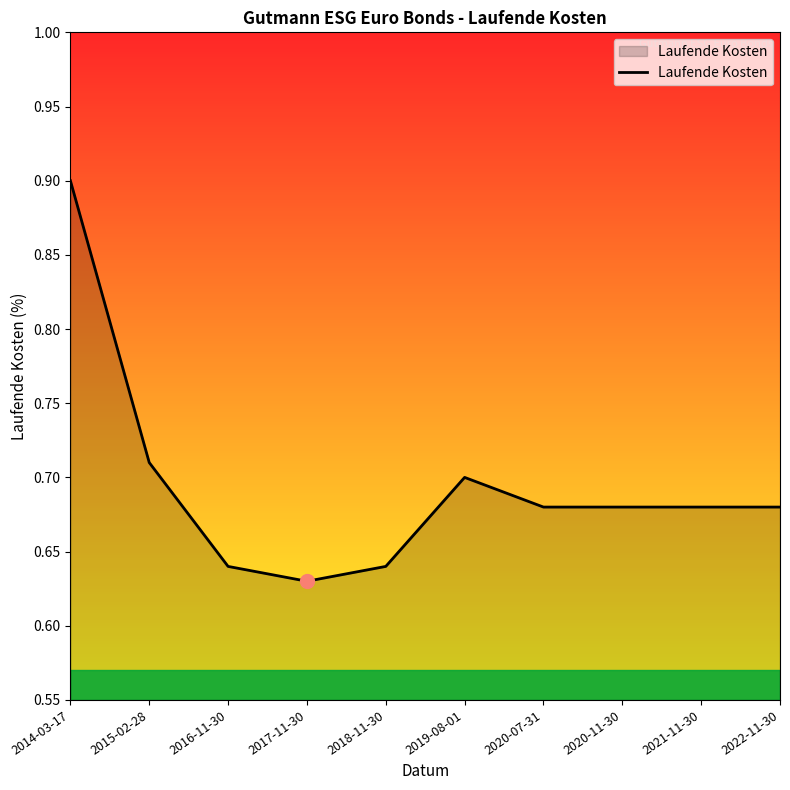

Which label corresponds to the largest value in the chart?

2014-03-17